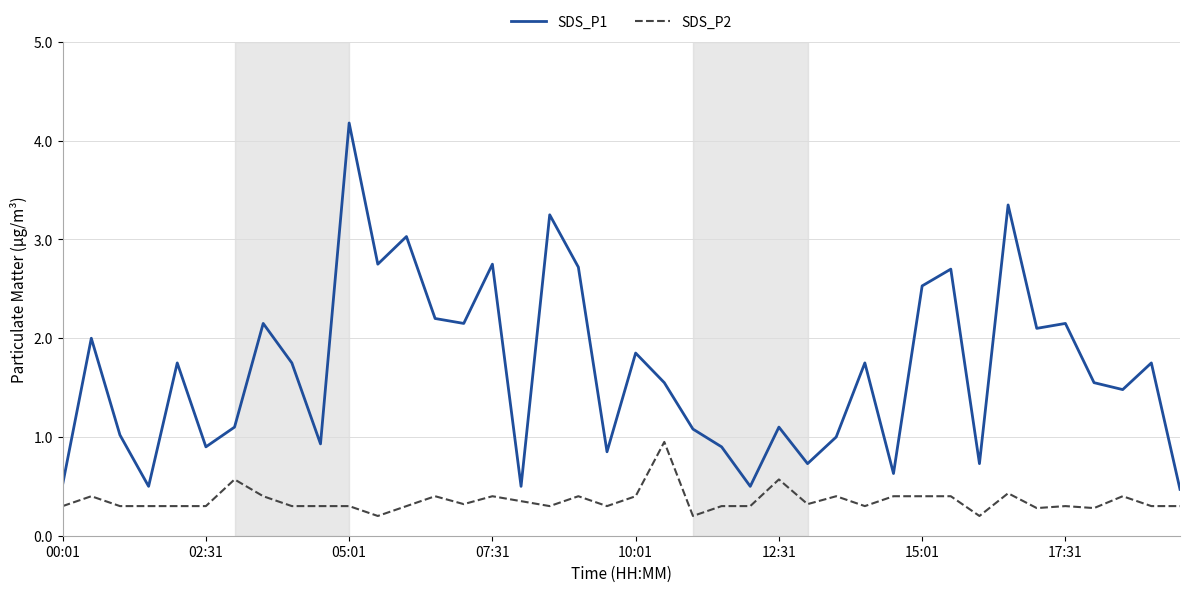

What is the average value of the SDS_P1 series?

1.7